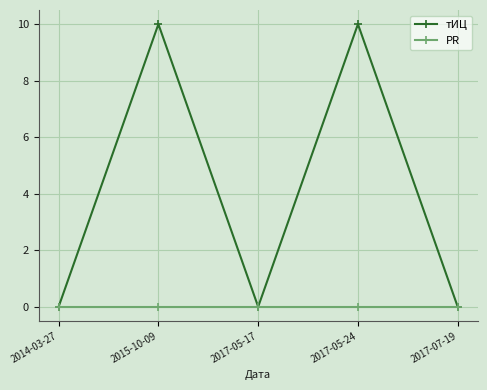

Reading left to right, transcribe all the data shown in this chart.

тИЦ: 0	10	0	10	0
PR: 0	0	0	0	0